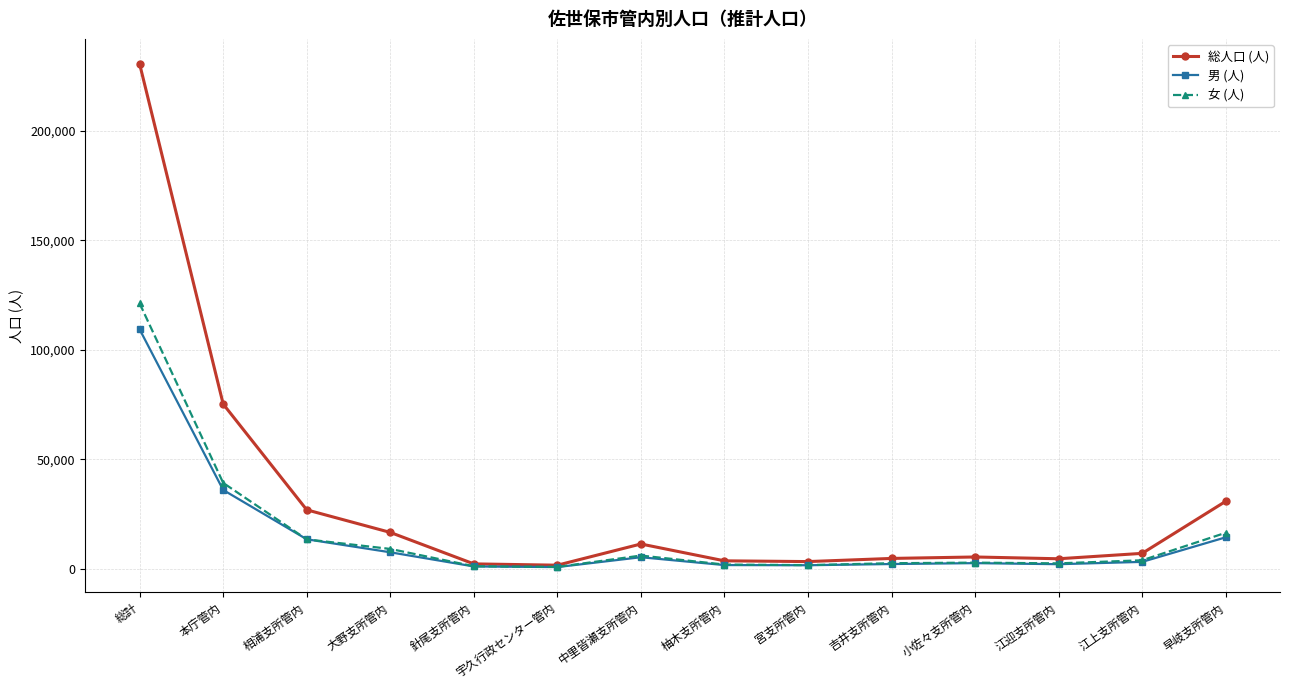

At how many categories does at least one series exceed 79601?

1